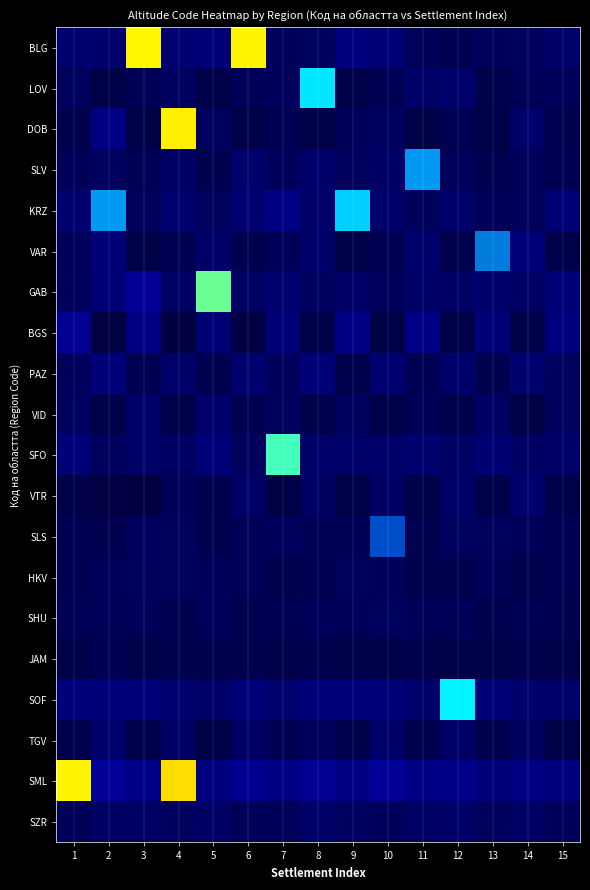

How many distinct data groups are displayed?

20